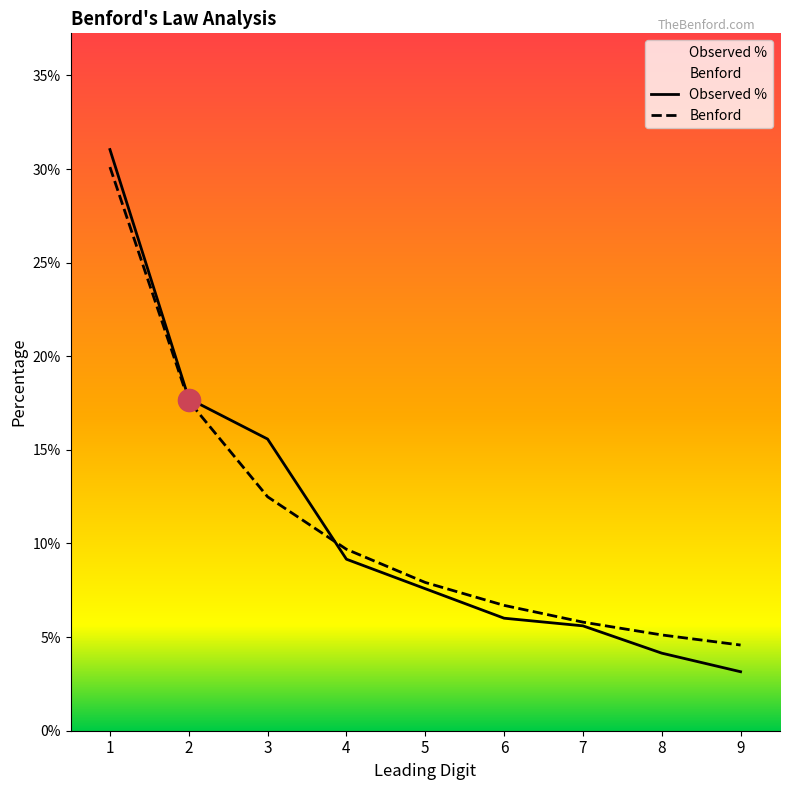

What are all the series names shown in the legend?

Observed %, Benford